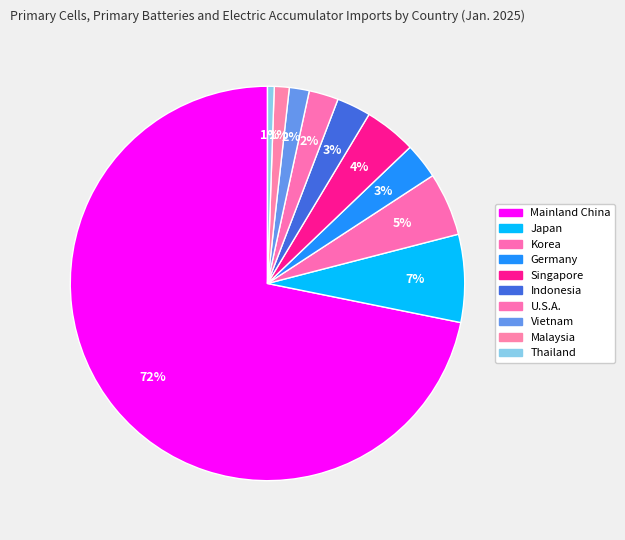

Does any single category account for the majority?

Yes